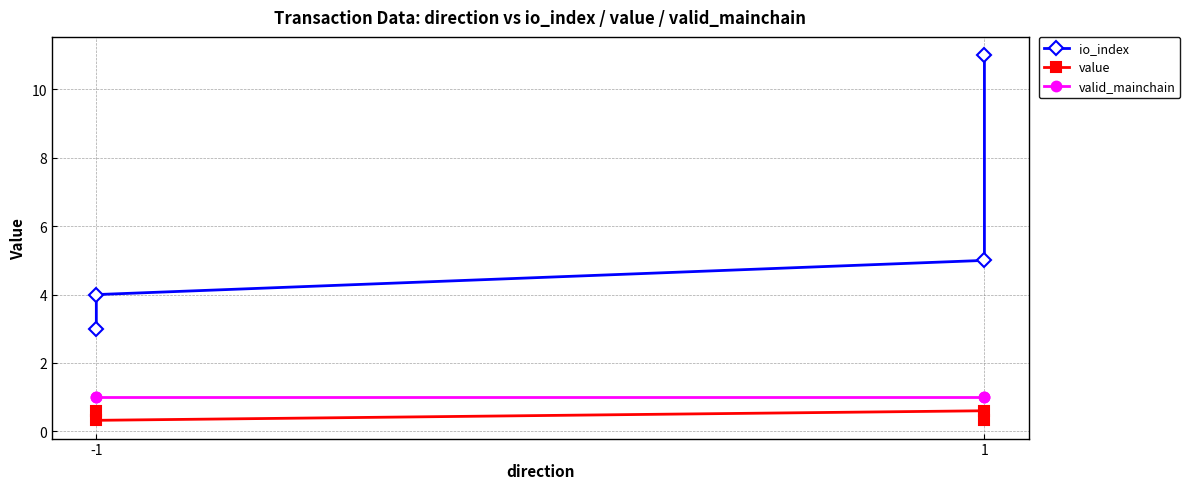

At which label is valid_mainchain closest to 1?

-1